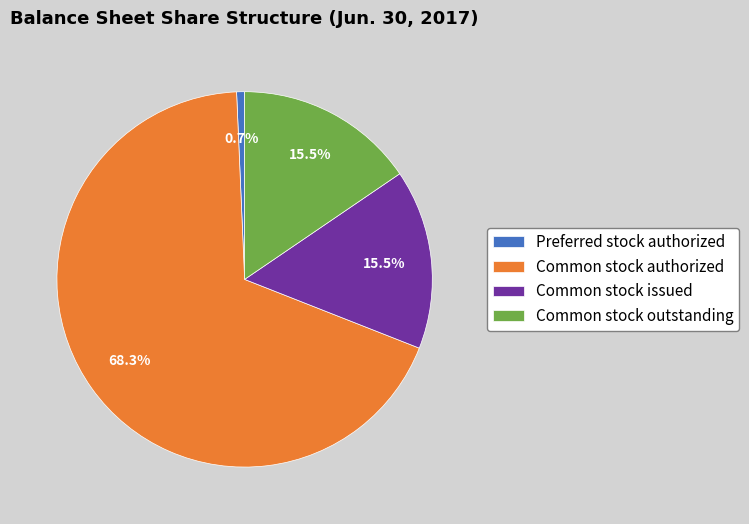

What is the largest slice in the pie chart?

Common stock authorized